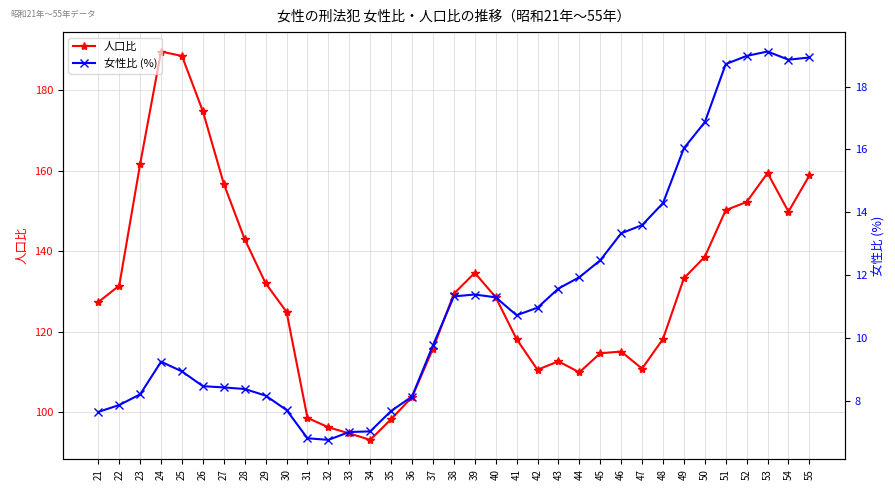

What are all the series names shown in the legend?

人口比, 女性比 (%)